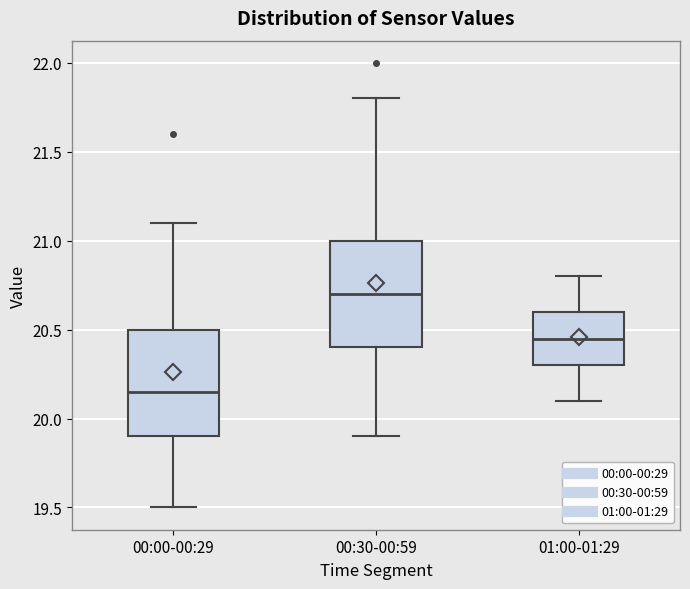

Reading left to right, read every box against the y-axis: the position of its median line, the range the box covers, and the ends of its whiskers. The values are not printed on the chart, so give them approximately, as read against the axis.

00:00-00:29: median 20.15, box 19.90 to 20.50, whiskers 19.50 to 21.10
00:30-00:59: median 20.70, box 20.40 to 21.00, whiskers 19.90 to 21.80
01:00-01:29: median 20.45, box 20.30 to 20.60, whiskers 20.10 to 20.80